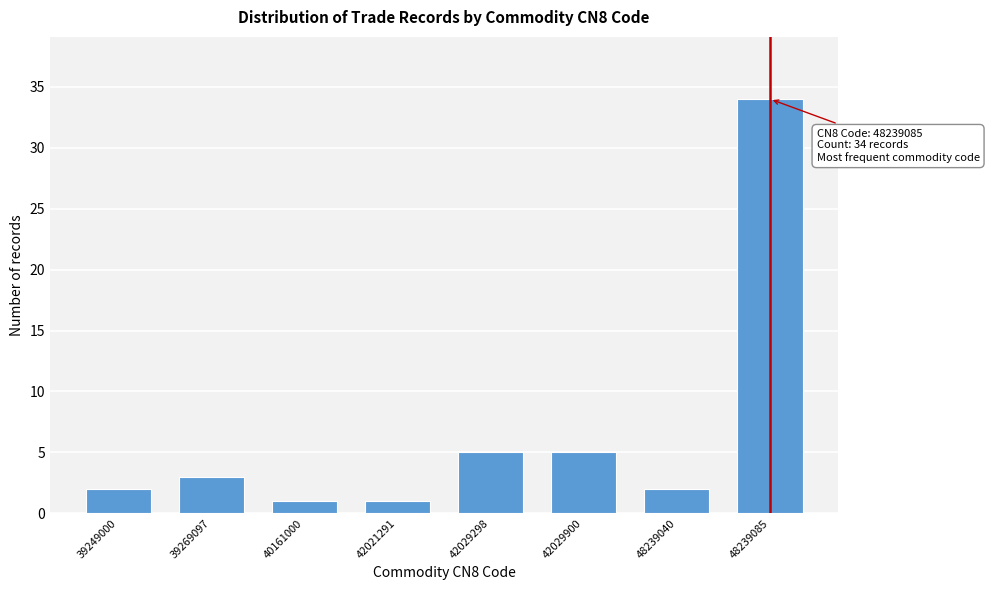

Reading left to right, what are all the values shown in this chart?

39249000=2	39269097=3	40161000=1	42021291=1	42029298=5	42029900=5	48239040=2	48239085=34